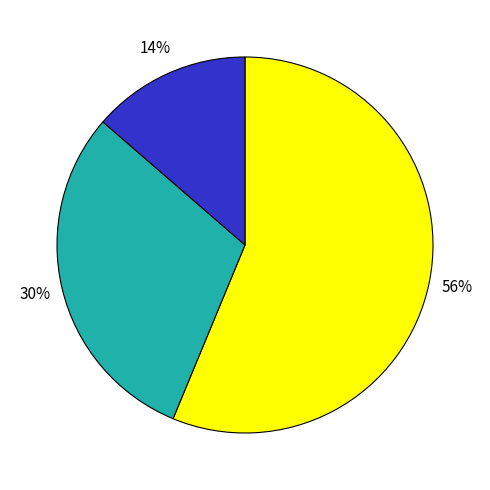

Does any single category account for the majority?

Yes